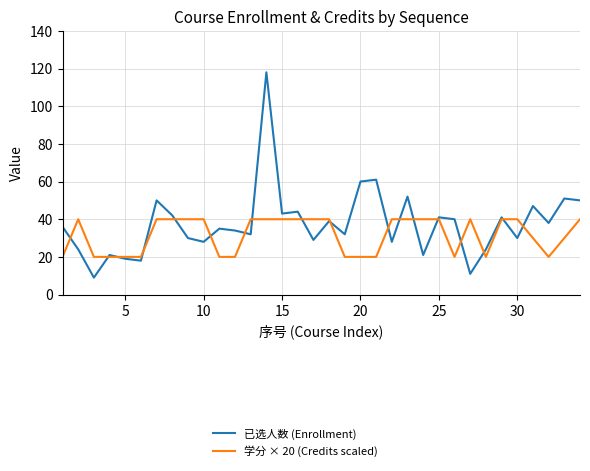

Rank the series by their average value, from lowest to highest.

学分 × 20 (Credits scaled), 已选人数 (Enrollment)